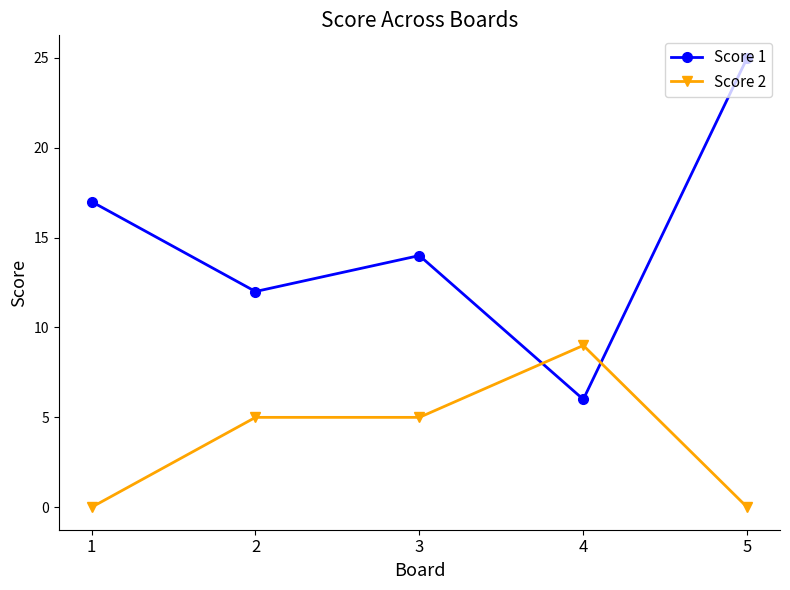

What is the spread (max minus min) of values at 1?

17